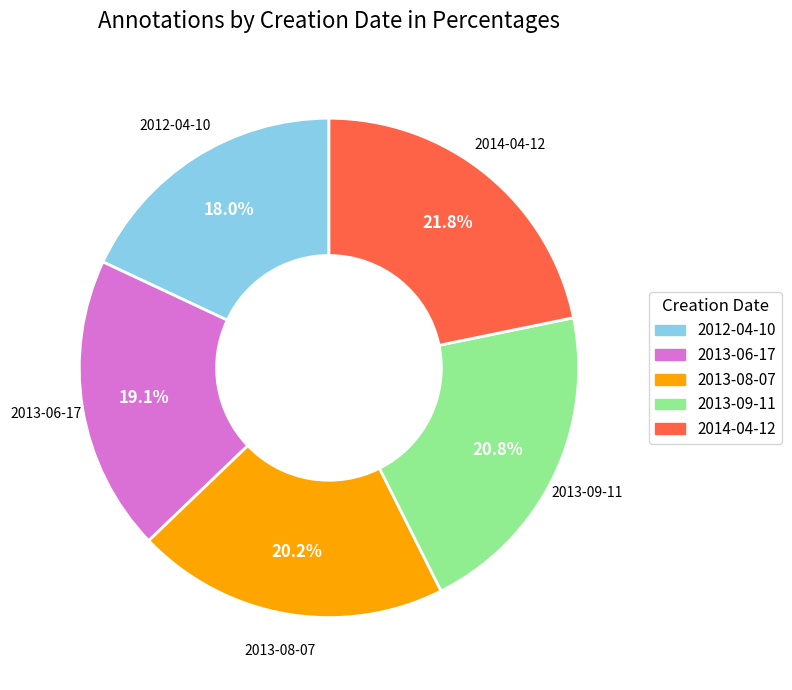

Rank the categories by value from lowest to highest.

2012-04-10, 2013-06-17, 2013-08-07, 2013-09-11, 2014-04-12